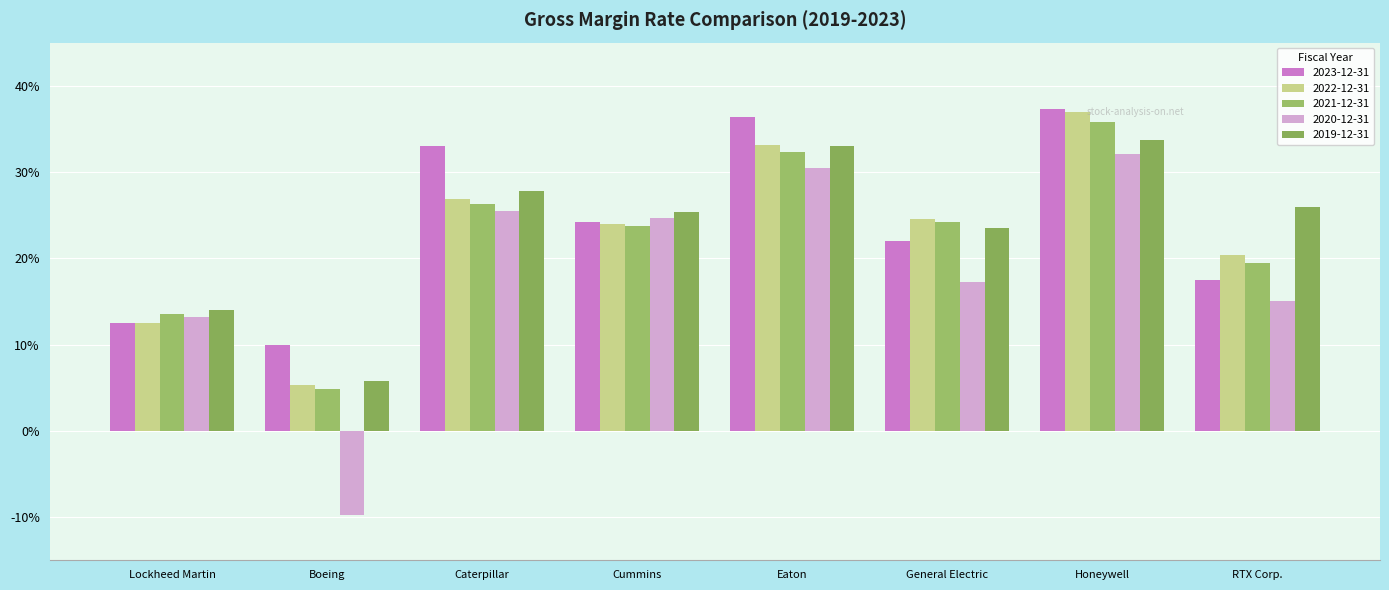

How many series are shown in this chart?

5